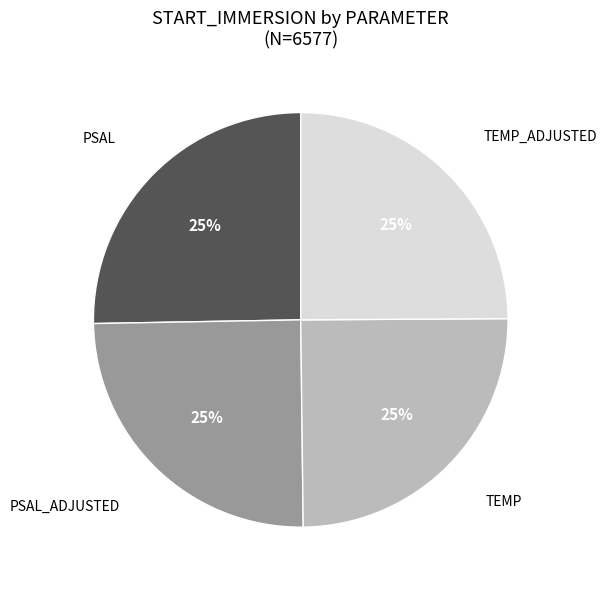

Is it true that PSAL is 35% of the pie?

False